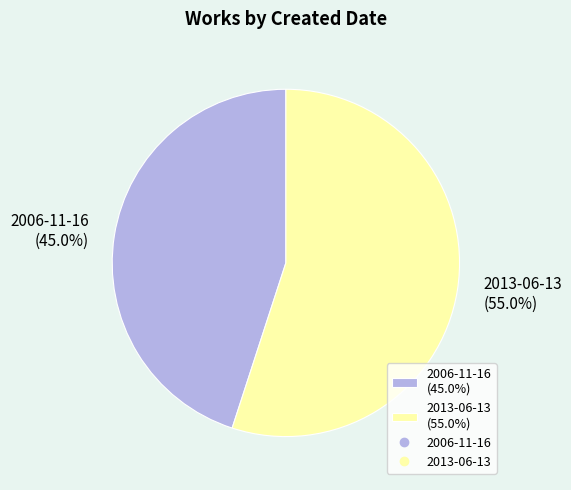

To the nearest percent, what portion does 2006-11-16 represent?

45%